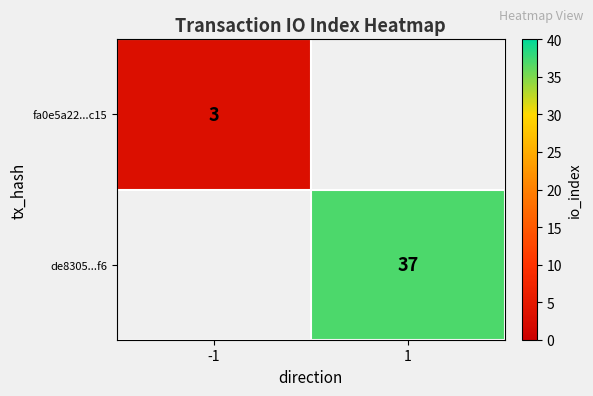

Is it true that de8305...f6 equals 14 at 1?

False